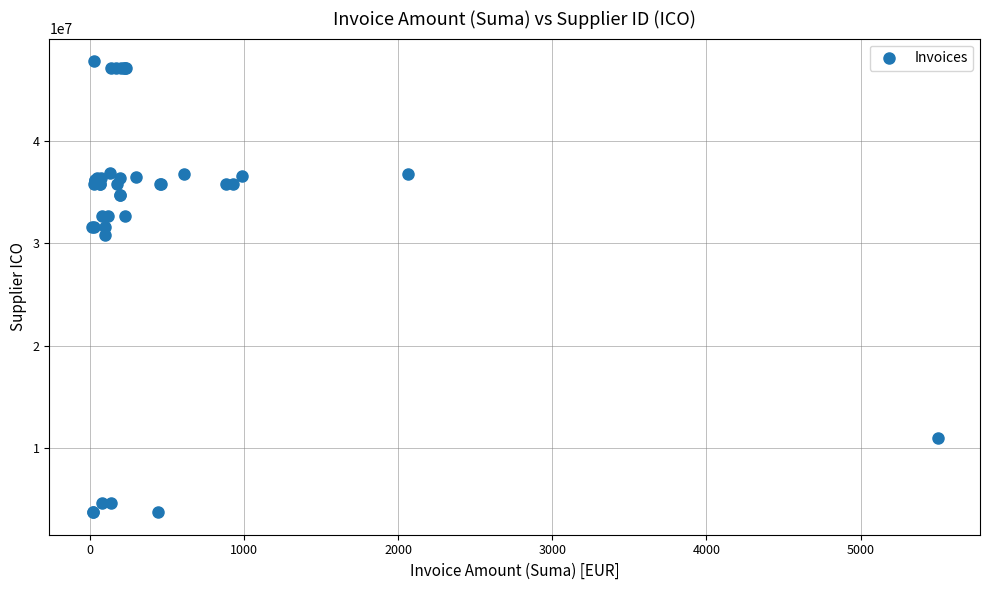

What Y value in the scatter plot is closest to 25779528?

30853231